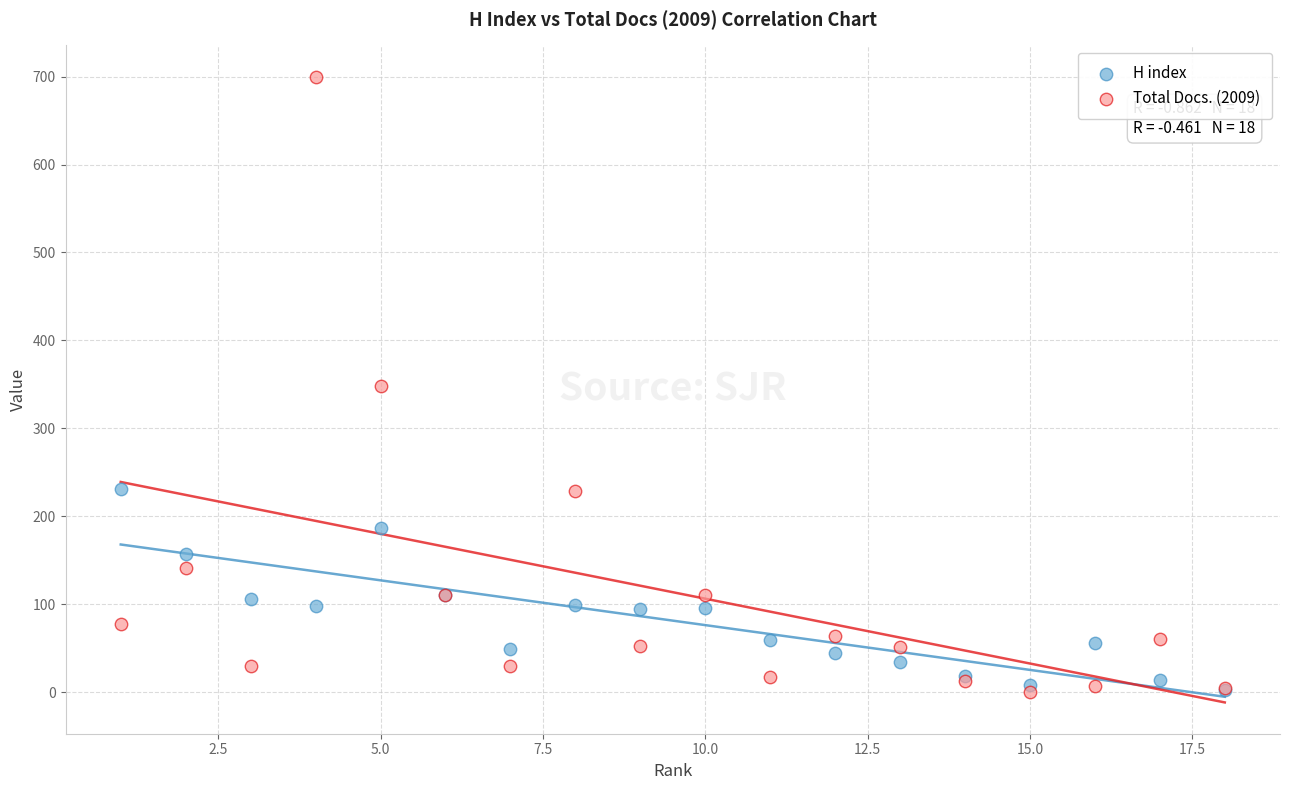

What are all the series names shown in the legend?

H index, Total Docs. (2009)